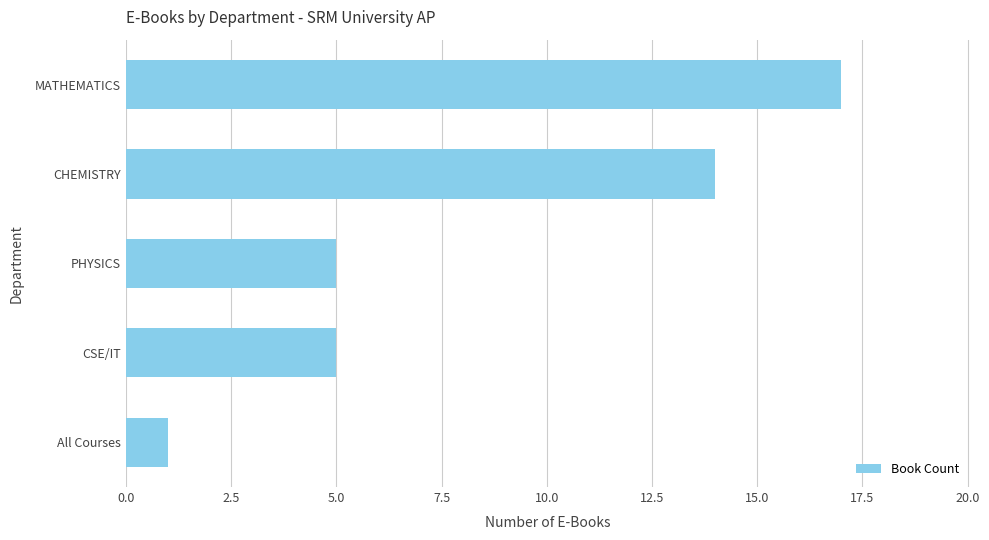

What is the difference between the second highest and second lowest values?

9